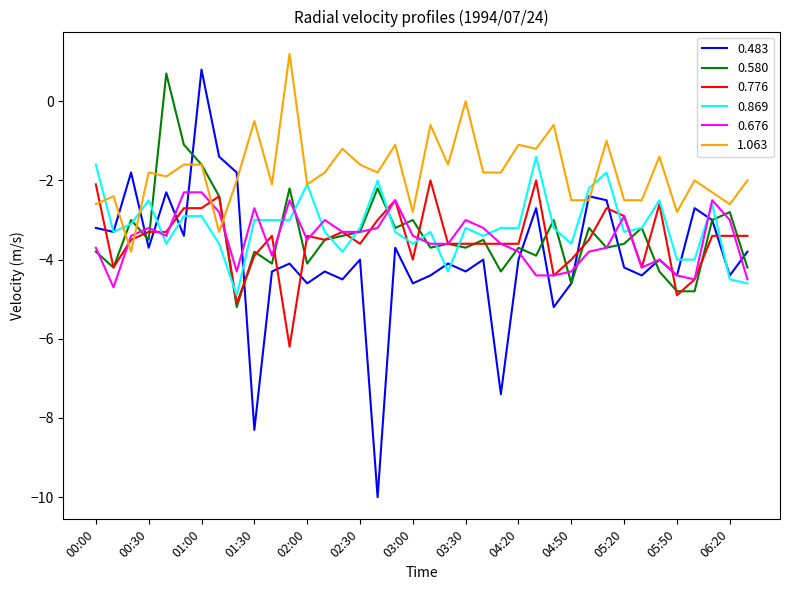

How many negative values does the 0.483 series have?

37